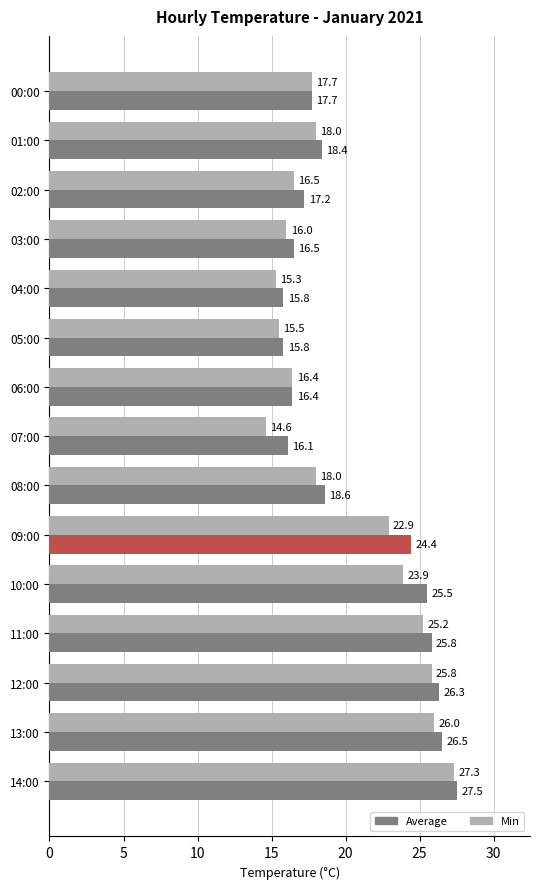

What is the difference between the maximum and minimum values in the Min series?

12.7